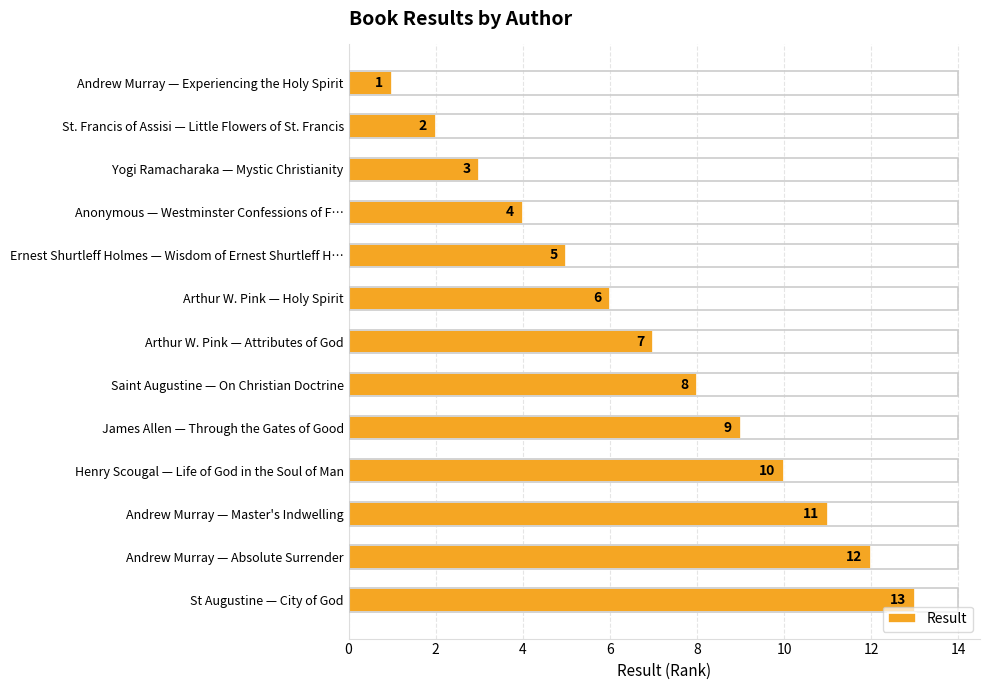

Between Arthur W. Pink — Attributes of God and Saint Augustine — On Christian Doctrine, which is larger?

Saint Augustine — On Christian Doctrine